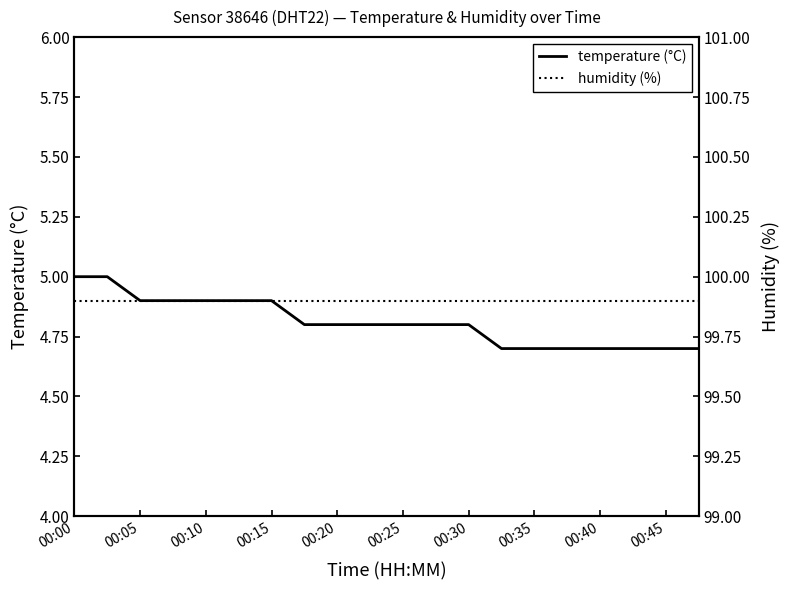

What is the difference between the temperature (°C) values at 00:25 and 00:10?

0.1